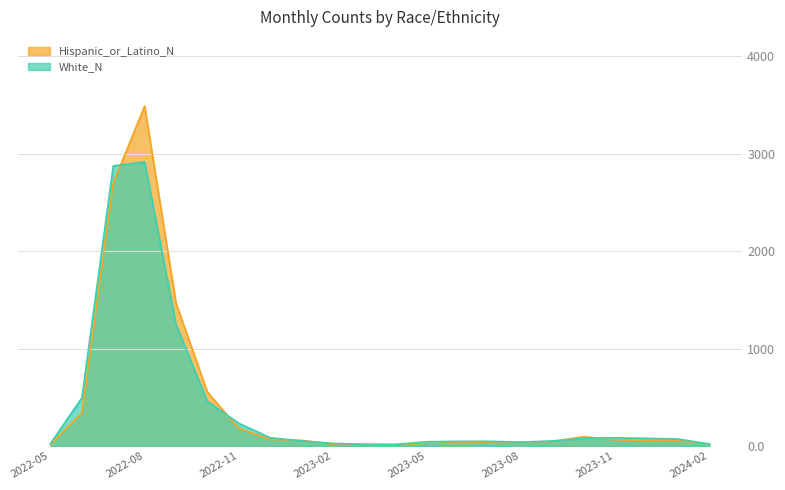

Which series changed the most between 2023-03 and 2023-11?

White_N